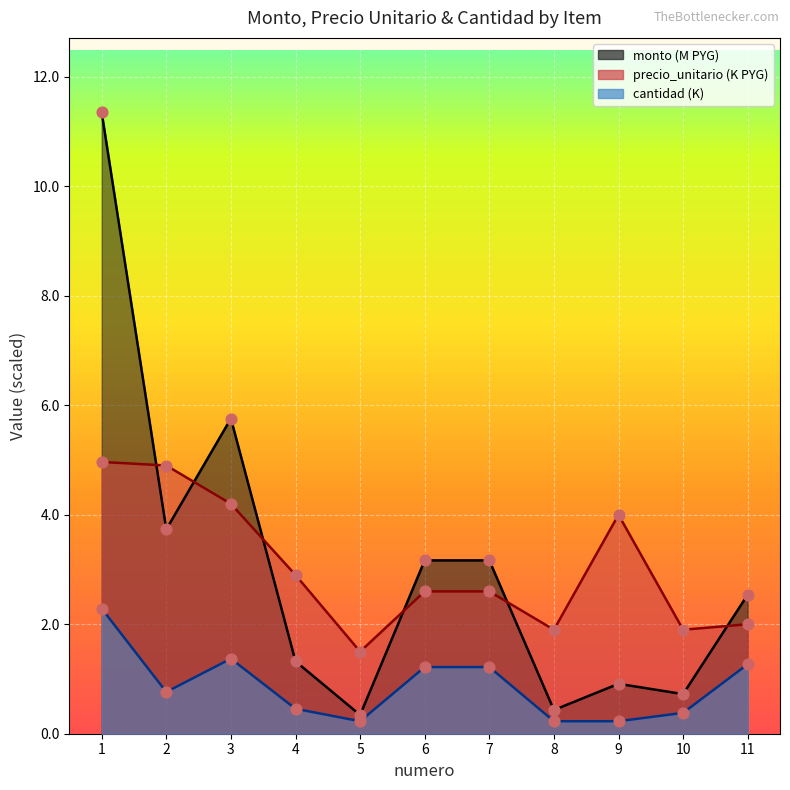

Which series has the widest spread of Y values?

monto